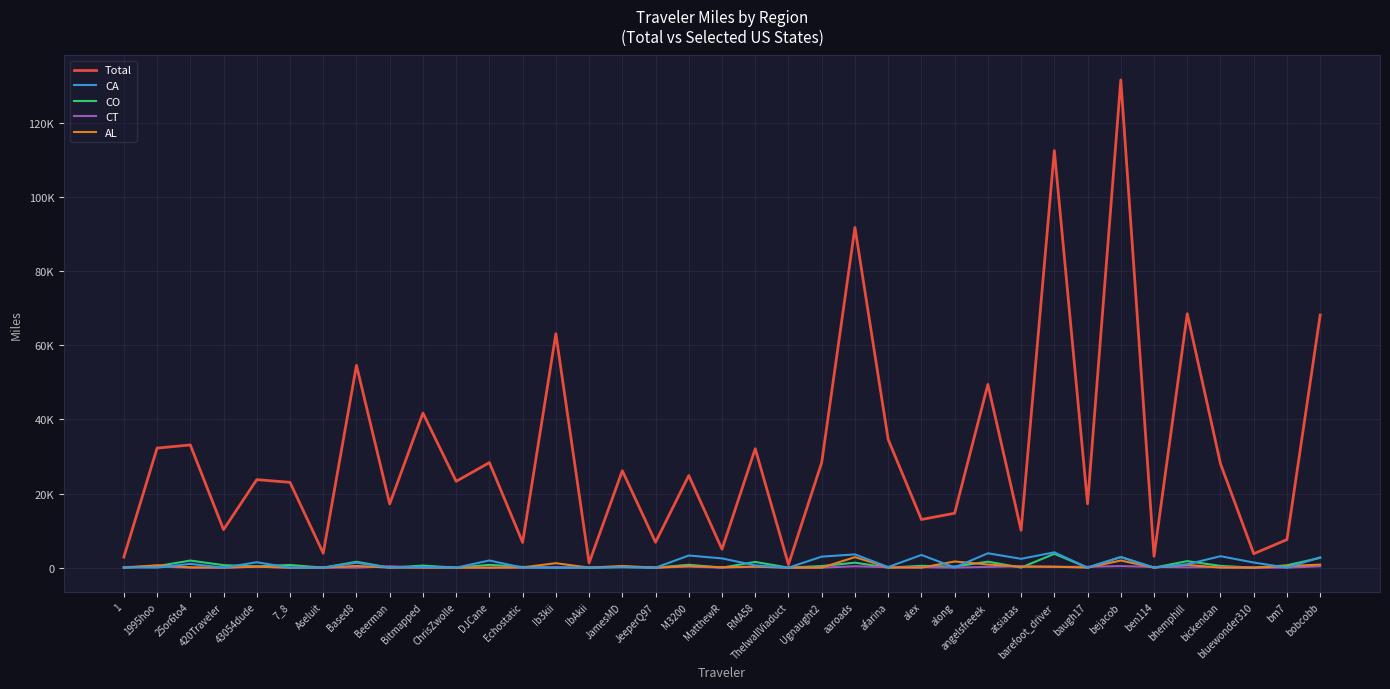

At which category is the sum across all series the highest?

bejacob